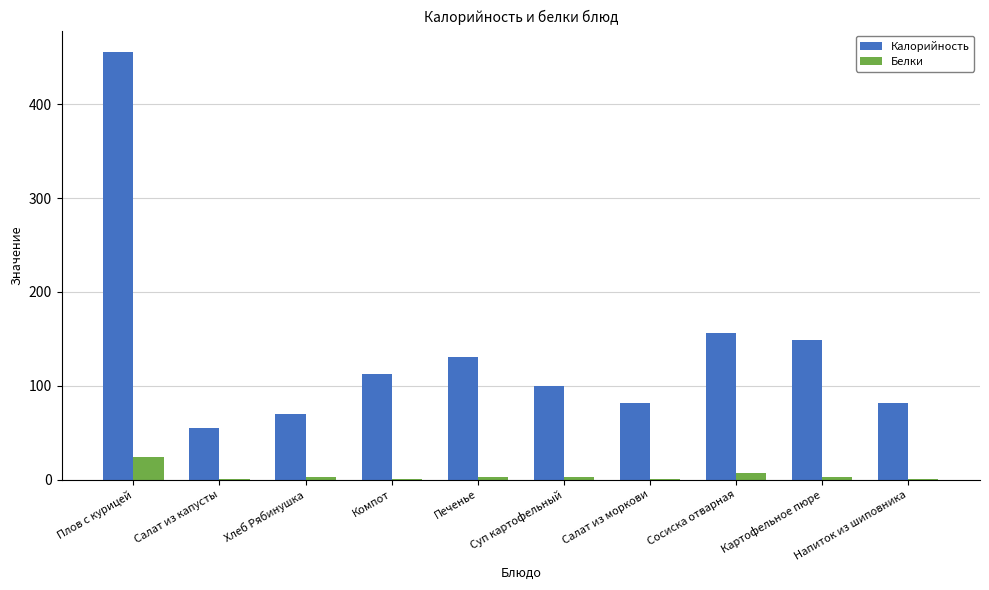

The Калорийность series shows 162.4 at Компот. True or false?

False